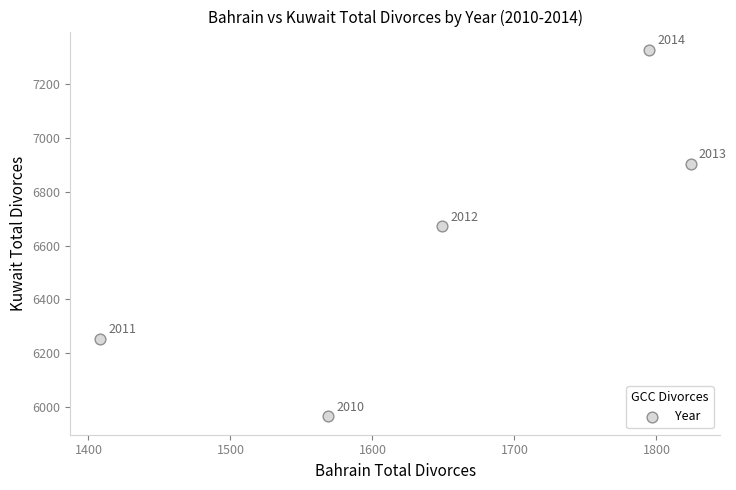

What is the average Y value?

6624